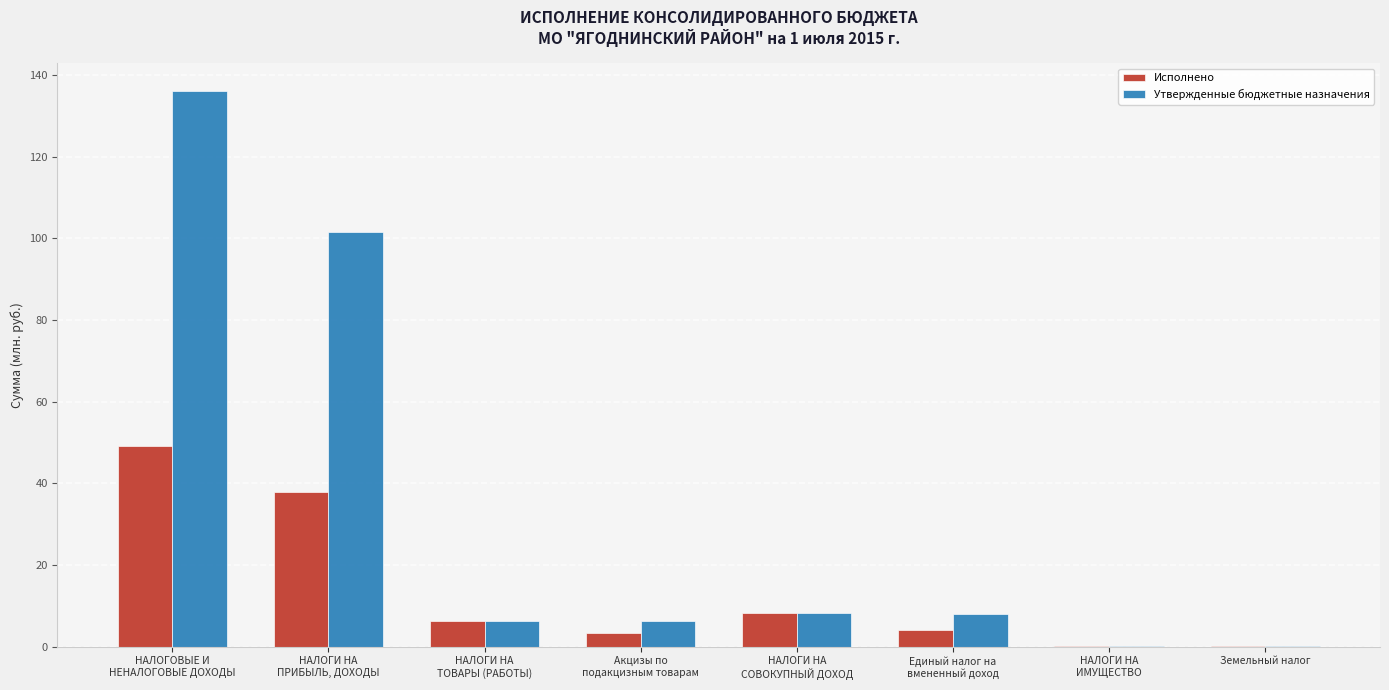

Which series has the largest range (max minus min)?

Утвержденные бюджетные назначения